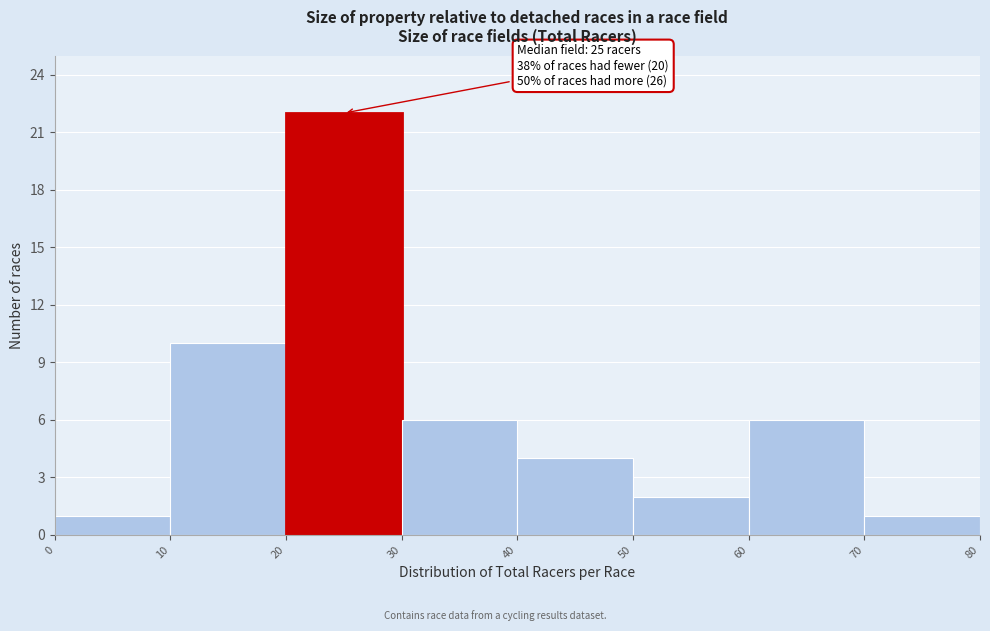

Over which range of the x-axis is the bar tallest?

20 to 30